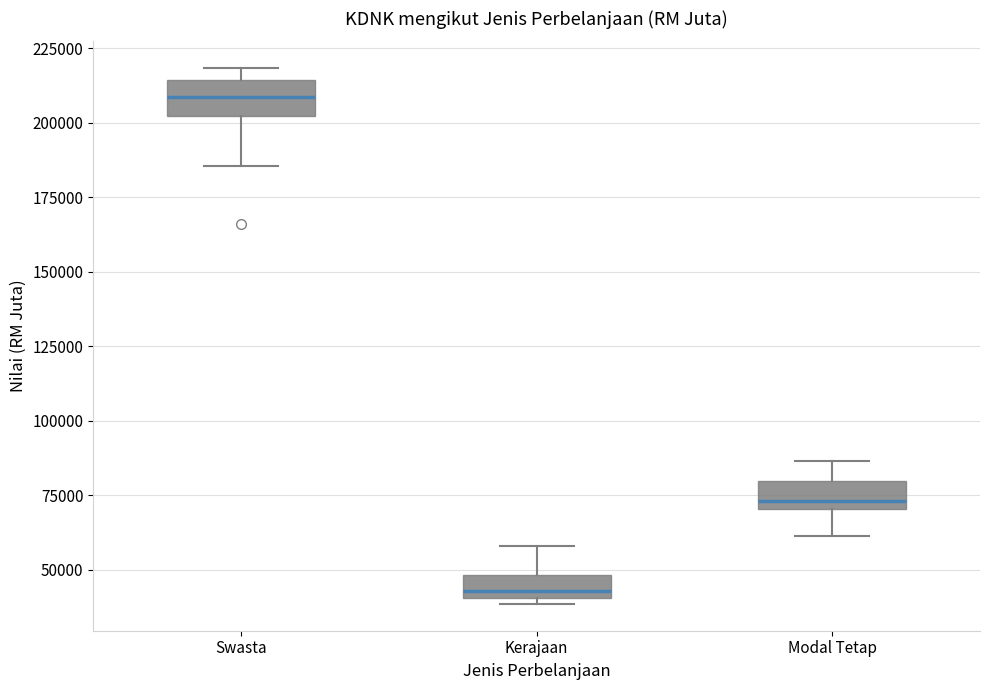

Reading left to right, transcribe this box plot: for each box, give where its median line is, the range the box spans, and where its two whiskers end, as read against the y-axis. The values are not printed on the chart, so give them approximately, as read against the axis.

Swasta: median 210000, box 200000 to 215000, whiskers 185000 to 220000
Kerajaan: median 45000, box 40000 to 50000, whiskers 40000 (just below the box's lower edge) to 60000
Modal Tetap: median 75000, box 70000 to 80000, whiskers 60000 to 85000